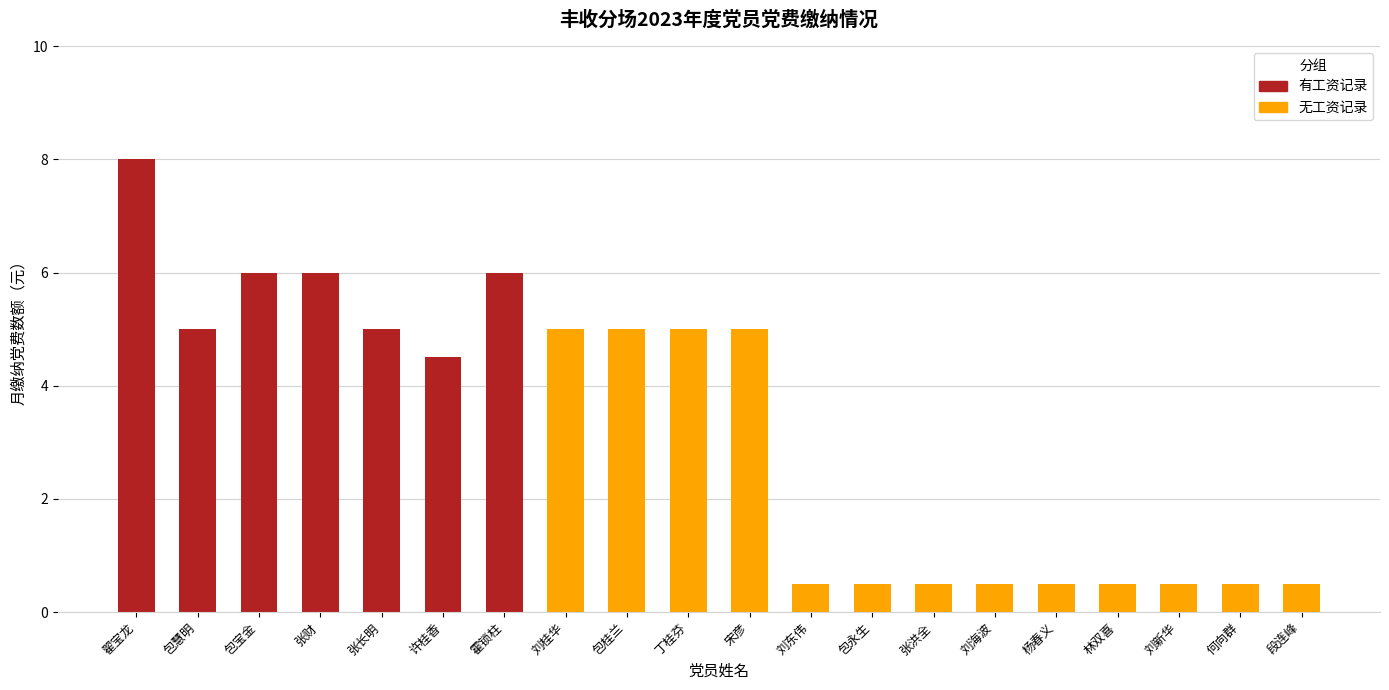

Where is the data nearest to the value 4?

许桂香